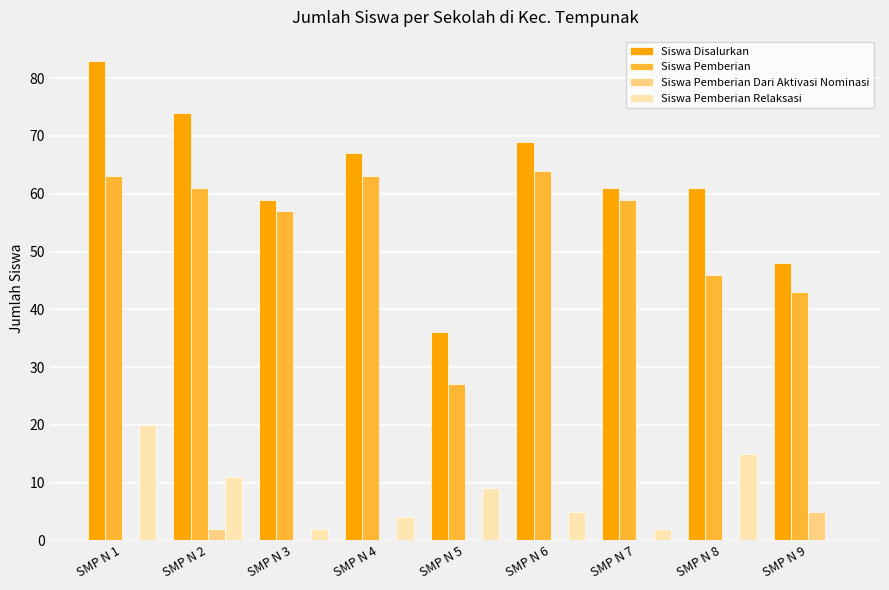

Is it true that Siswa Disalurkan equals 74 at SMP N 2?

True